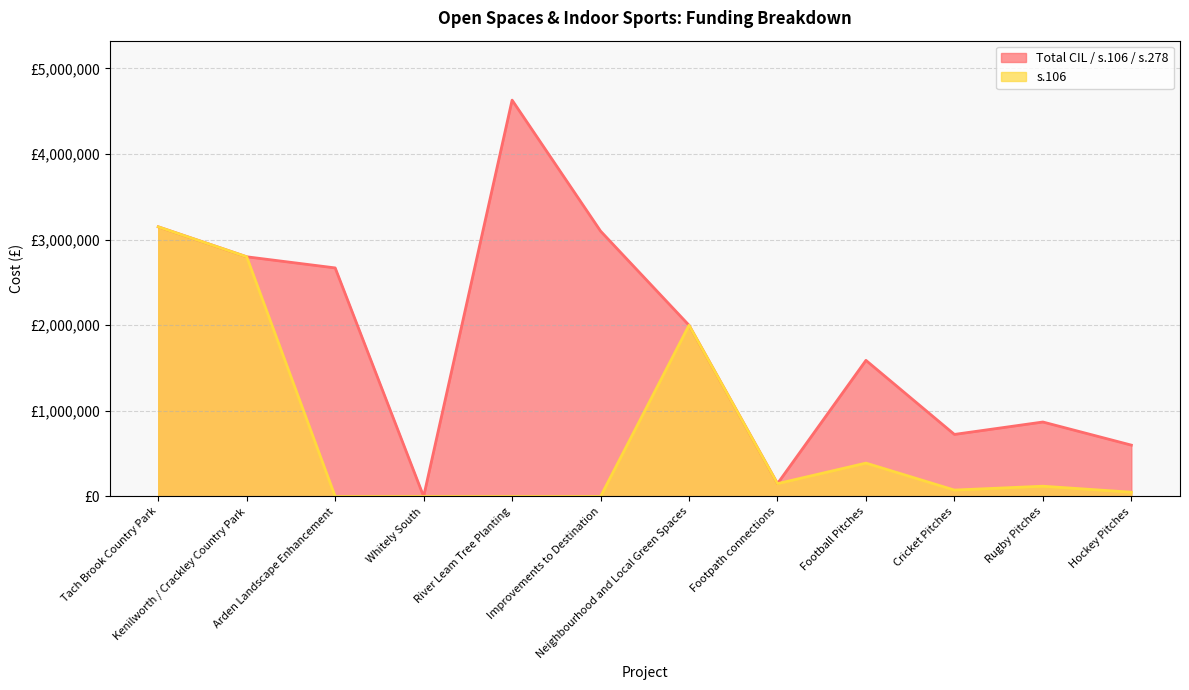

Reading left to right, what are all the values shown in this chart?

Total CIL / s.106 / s.278: 3150000	2800000	2670000	0	4630000	3100000	2000000	150000	1590000	725000	870000	600000
s.106: 3150000	2800000	0	0	0	0	2000000	150000	390000	75000	120000	50000